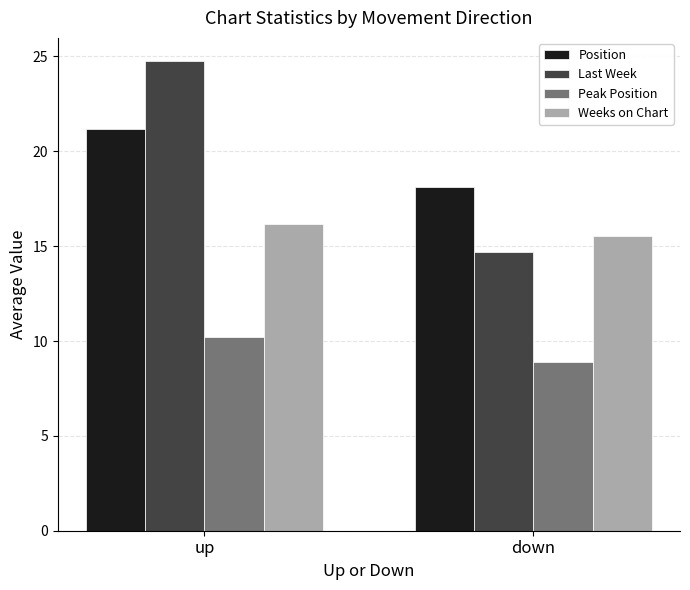

Reading left to right, transcribe all the data shown in this chart.

Position: up=21.2	down=18.1
Last Week: up=24.7	down=14.7
Peak Position: up=10.2	down=8.9
Weeks on Chart: up=16.2	down=15.6